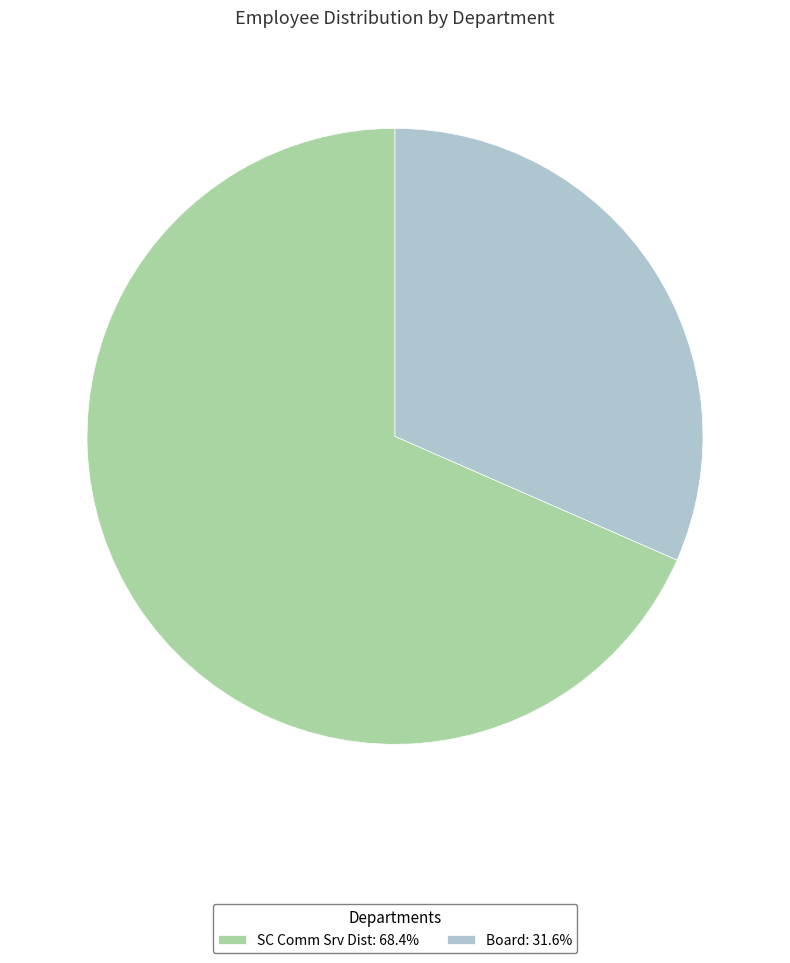

Which has a higher value, SC Comm Srv Dist or Board?

SC Comm Srv Dist